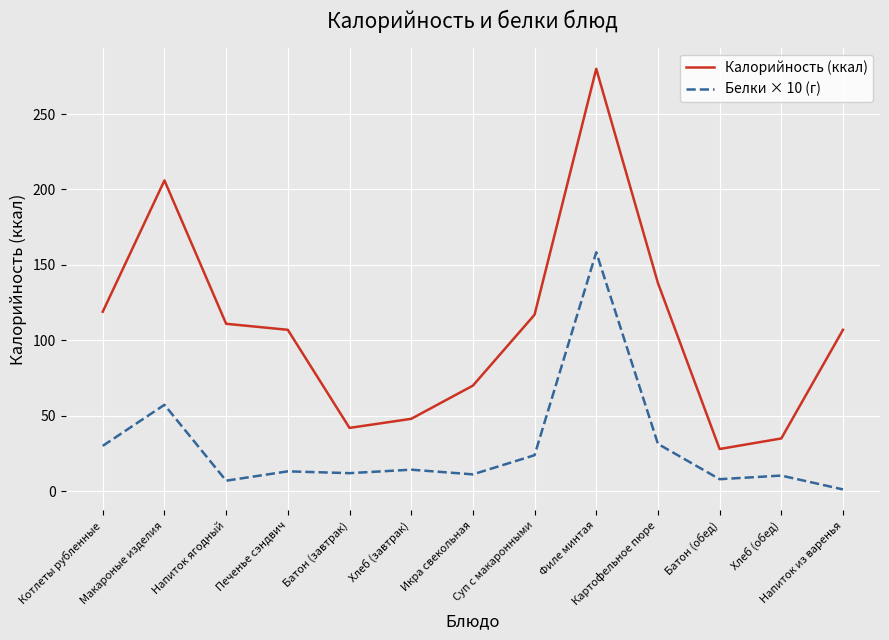

How many lines are shown in the chart?

2